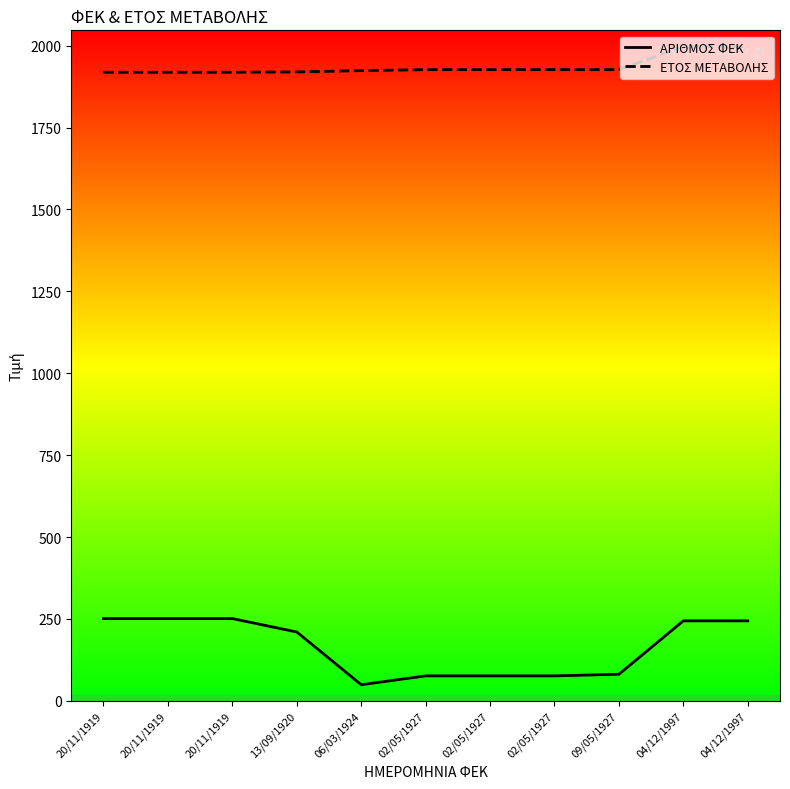

True or false: ΕΤΟΣ ΜΕΤΑΒΟΛΗΣ and ΑΡΙΘΜΟΣ ΦΕΚ cross at least once.

False